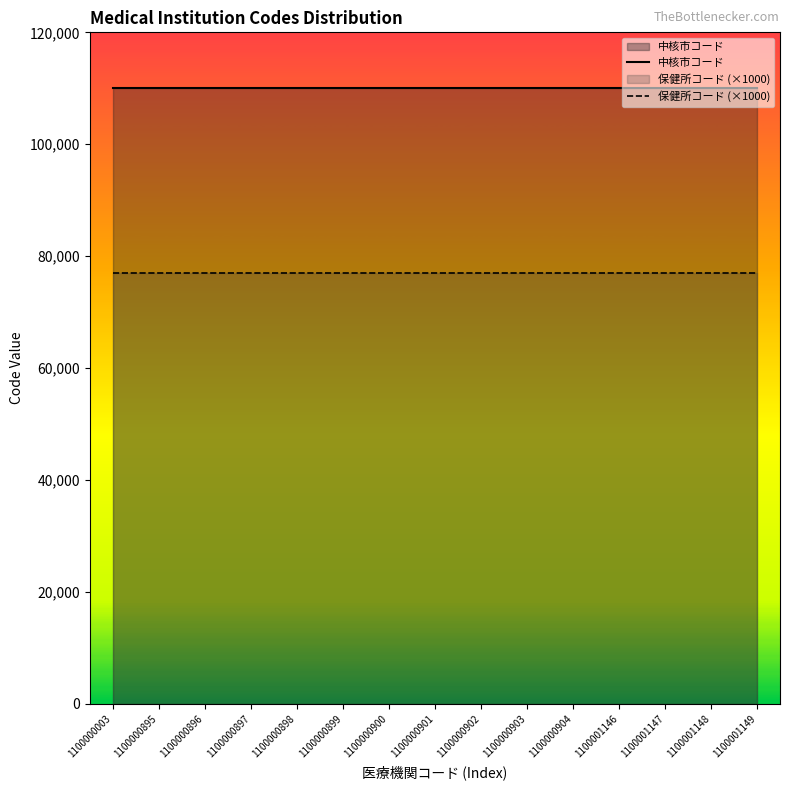

What is the smallest value displayed?

77000